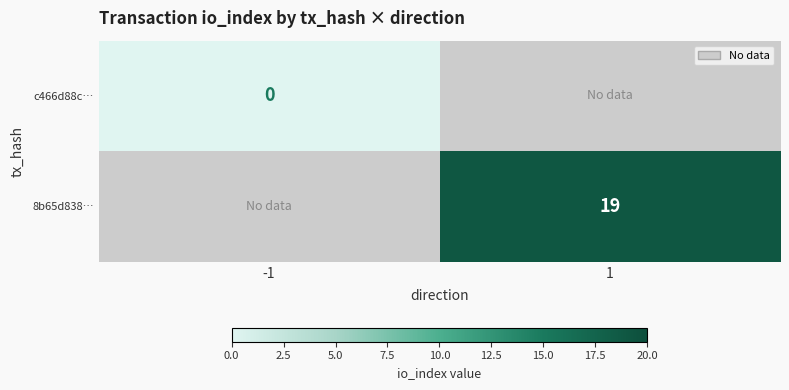

Is the value of c466d88c… at -1 greater than the value of 8b65d838… at 1?

No